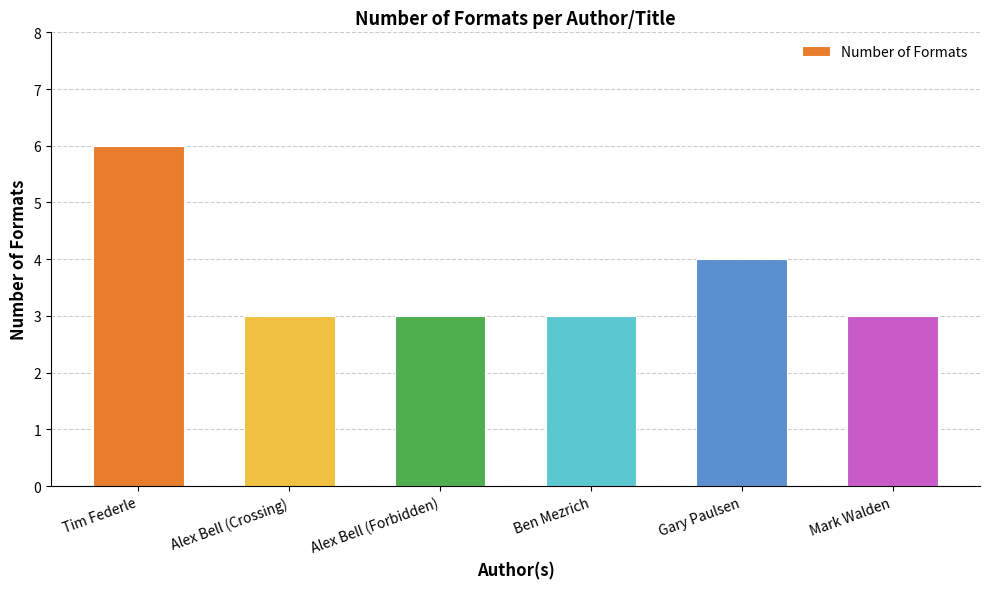

Approximately how many times larger is the value at Mark Walden compared to Ben Mezrich?

1.0